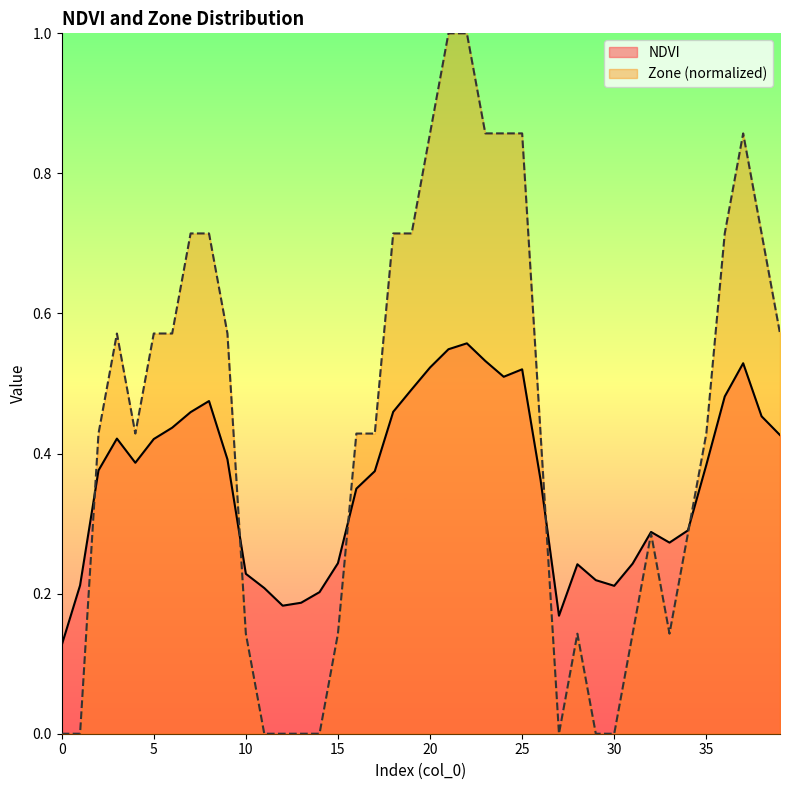

True or false: NDVI has more than 0 points higher than both neighbors.

True